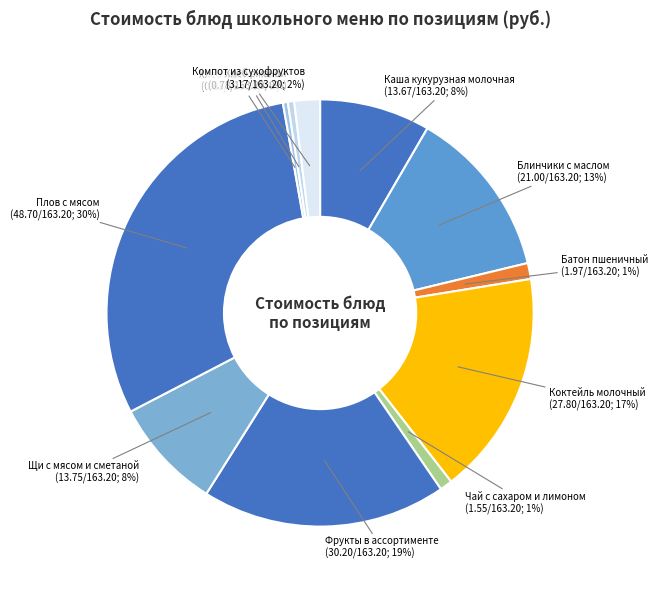

To the nearest percent, what is the average slice percentage?

9%